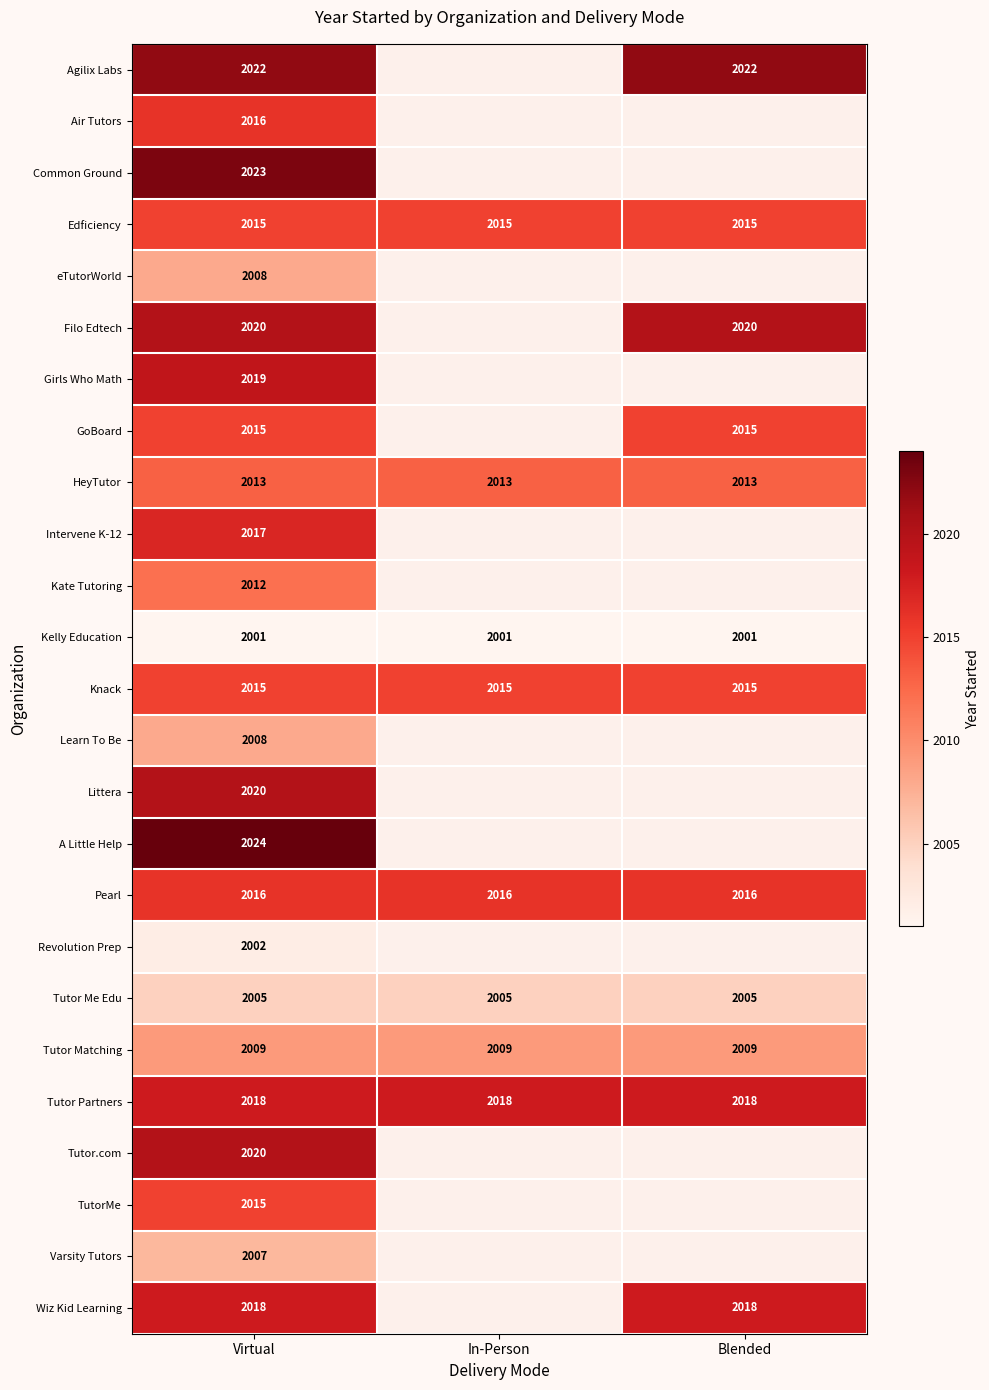

The Agilix Labs series shows 2022 at Blended. True or false?

True